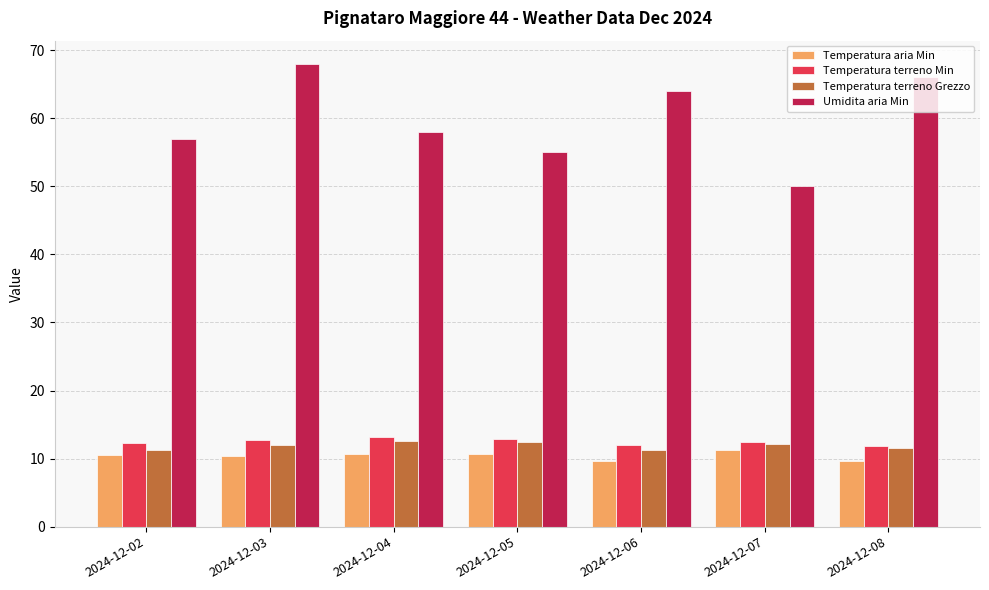

Which series has the widest spread of values?

Umidita aria Min